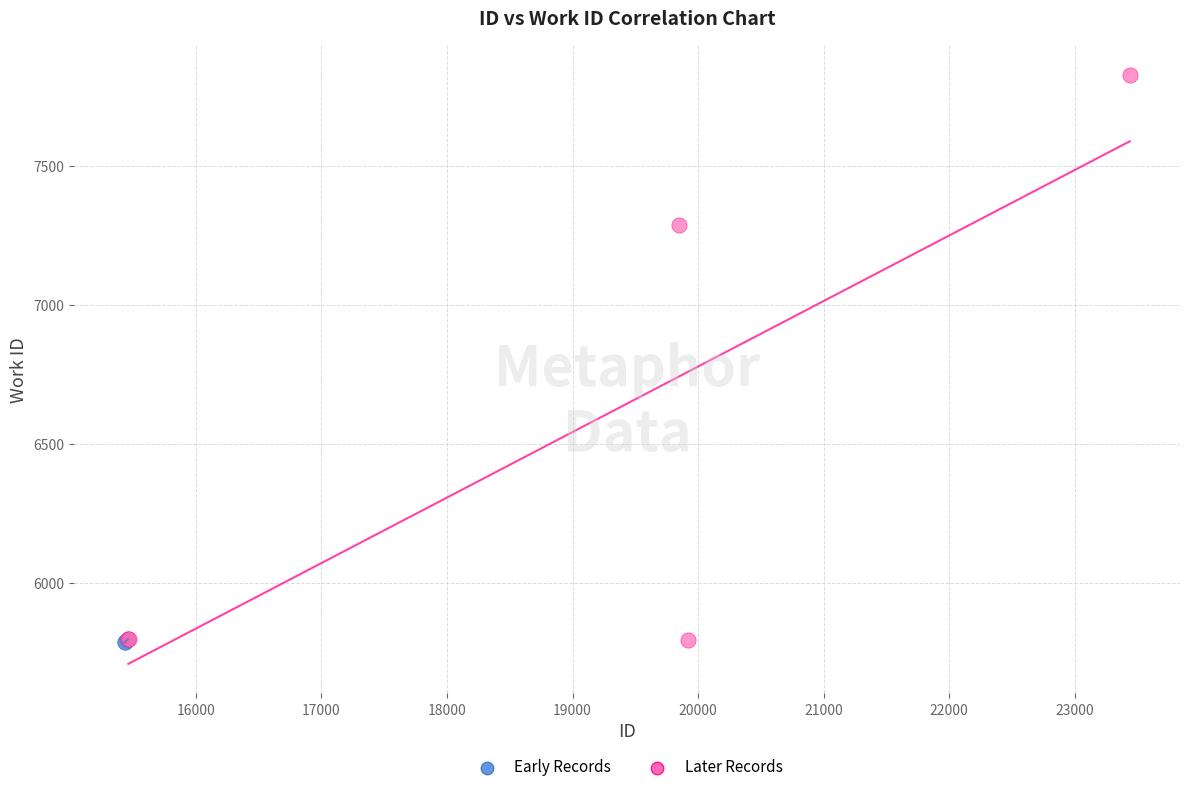

Which series has the widest spread of Y values?

Later Records